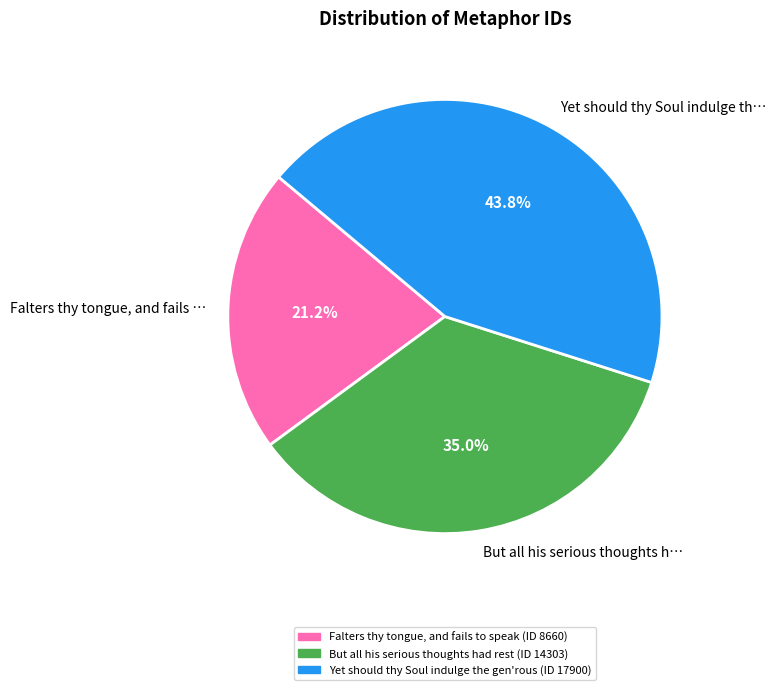

To the nearest percent, what portion does Yet should thy Soul indulge the gen'rous represent?

44%